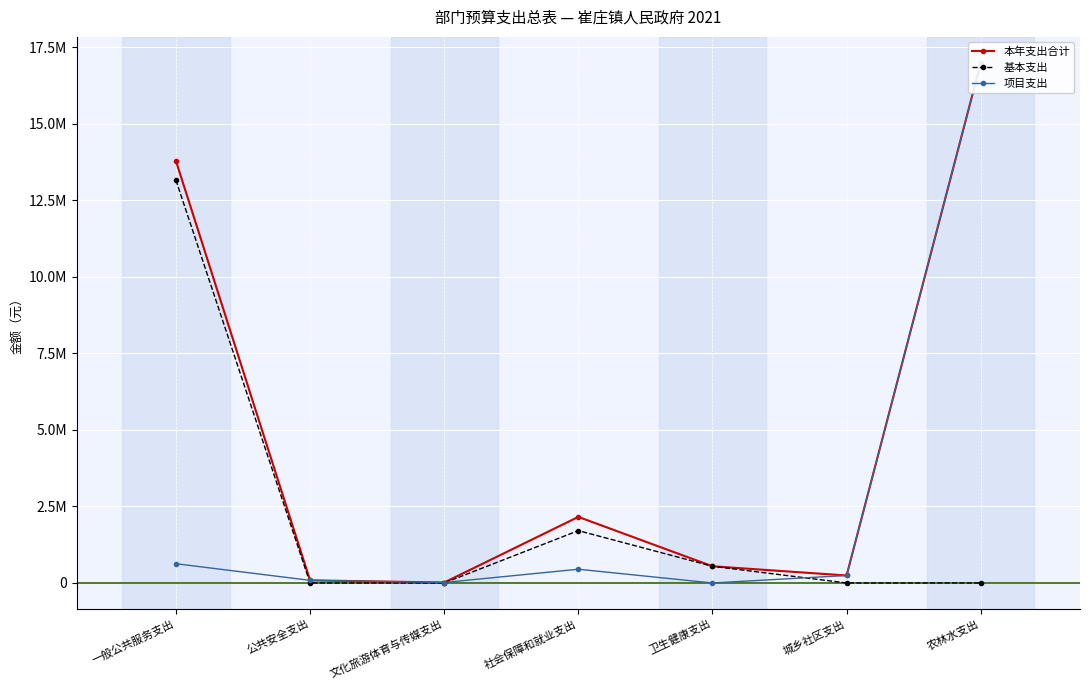

At how many categories does at least one series exceed 14631723?

1